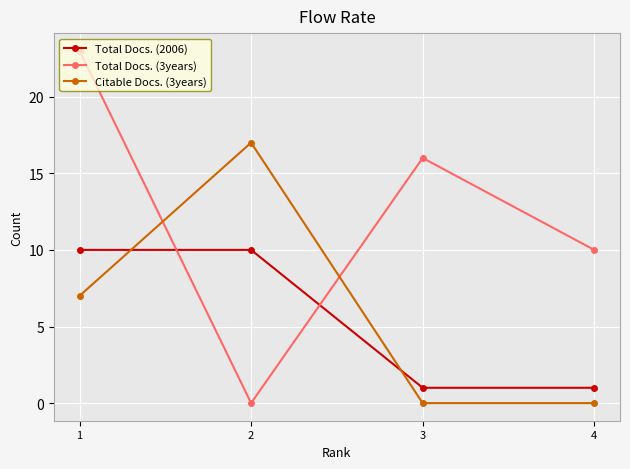

In Citable Docs. (3years), how many points are higher than both neighbors (excluding endpoints)?

1